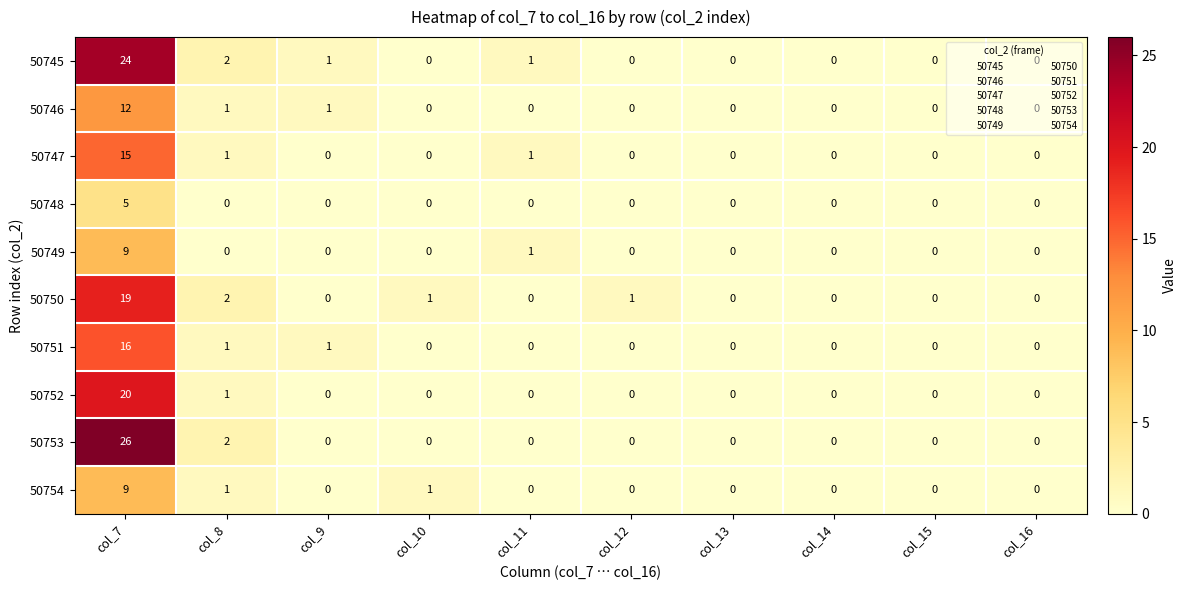

Is it true that 50747 equals -5 at col_15?

False